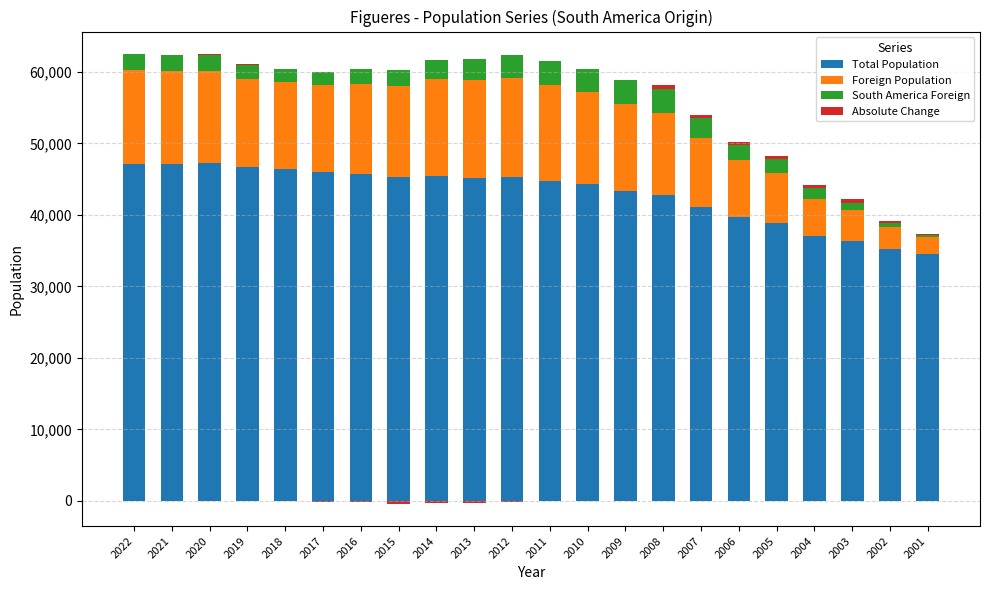

What is the spread (max minus min) of values at 2002?

34871